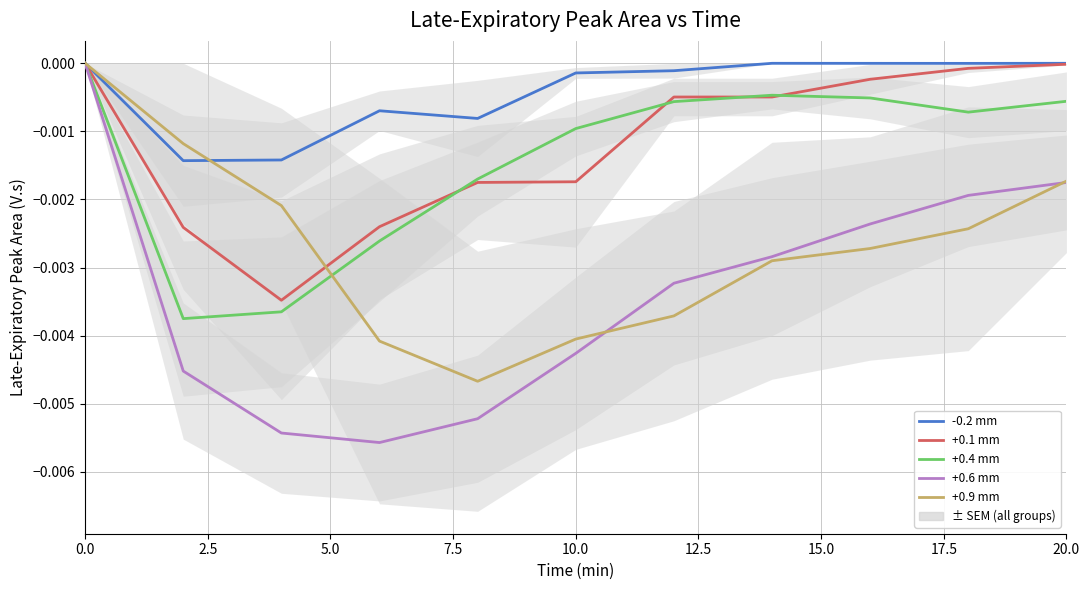

At 0.0, list the series in order from smallest to largest.

-0.2 mm, +0.1 mm, +0.4 mm, +0.6 mm, +0.9 mm